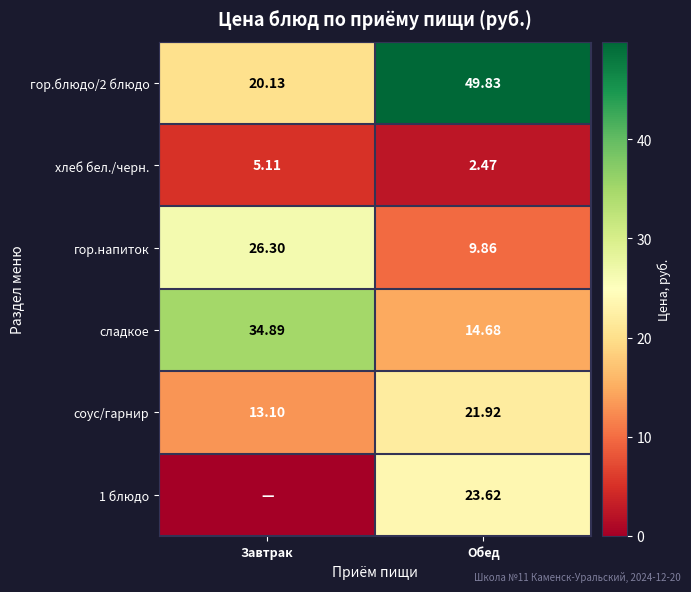

At which label is гор.блюдо/2 блюдо closest to 34?

Завтрак